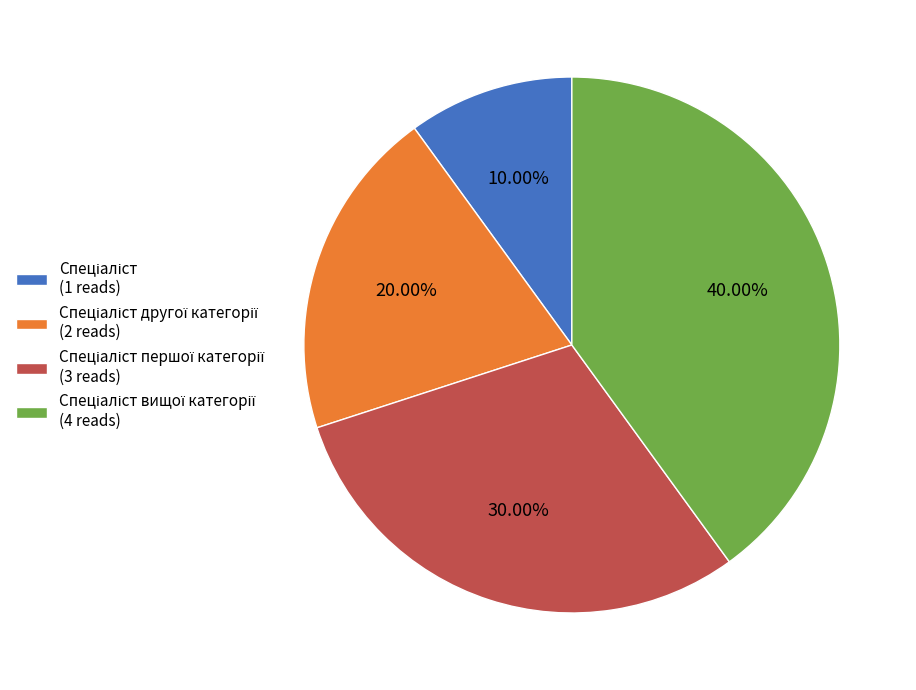

How many slices are in this pie chart?

4